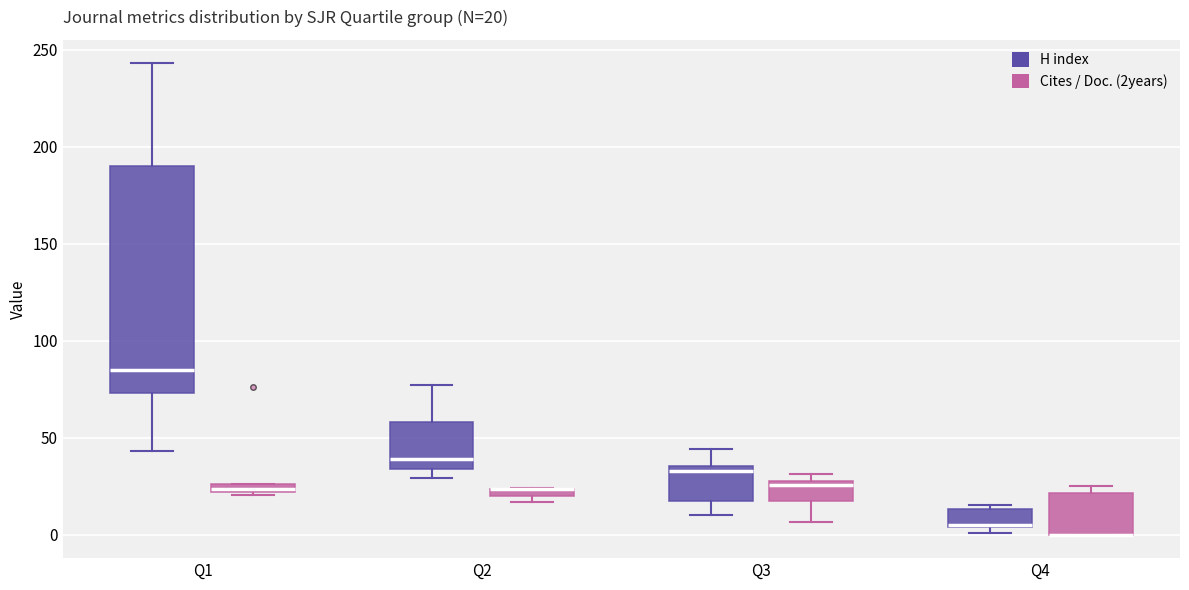

Which box is the tallest, from its lower edge to its upper edge?

Q1 (H index)